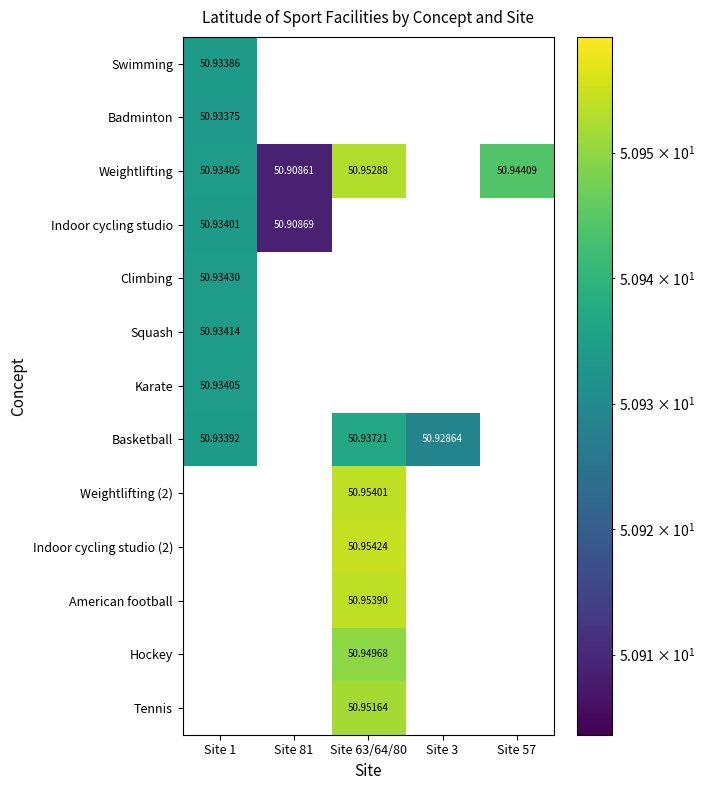

Count the number of categories in the chart.

5